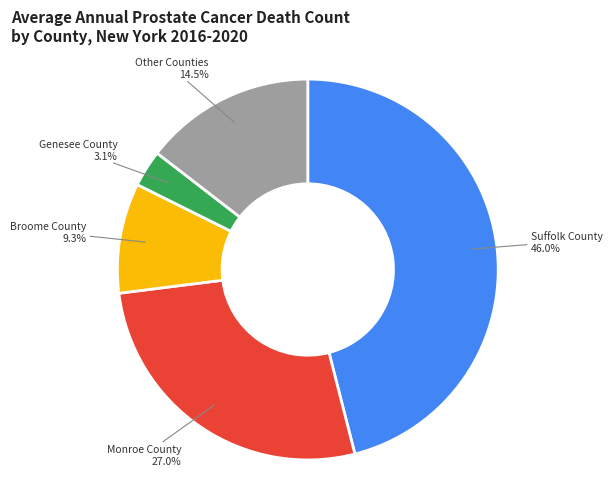

Which category has the smallest portion of the pie?

Genesee County